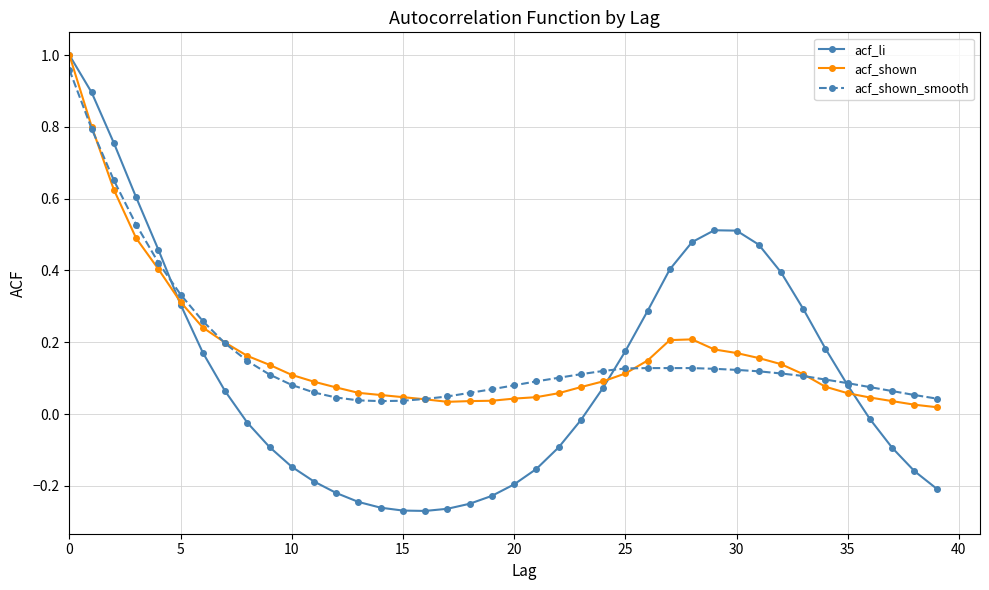

At how many categories does at least one series exceed 0?

40